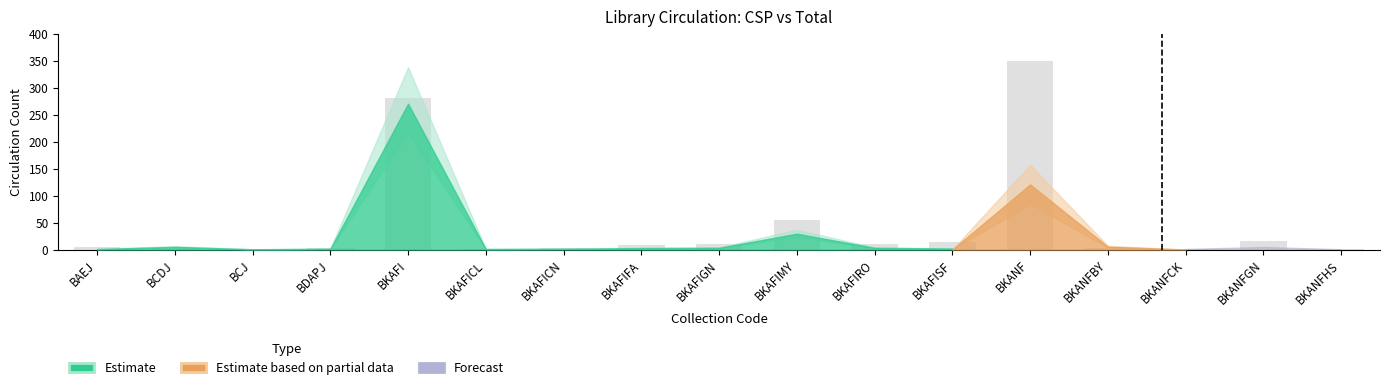

Read the value at BKAFIRO.

10.1